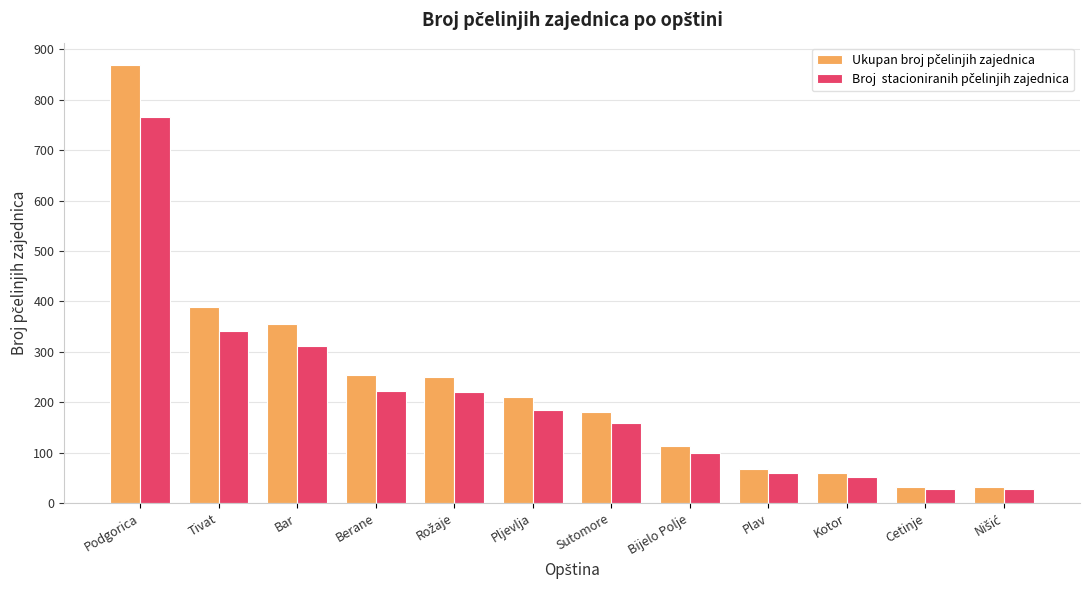

What is the greatest value displayed?

870